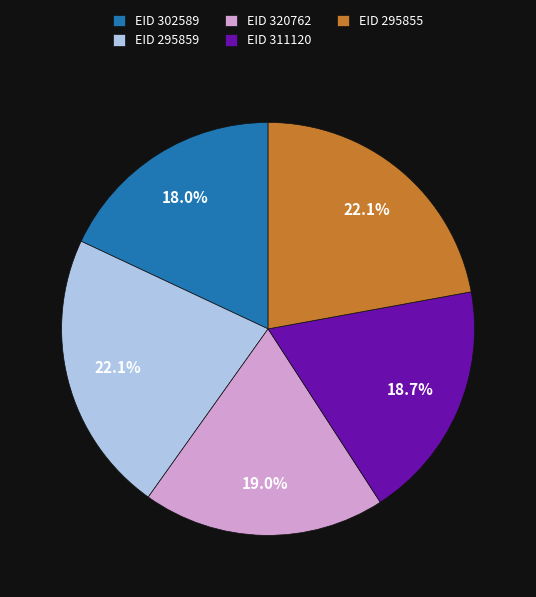

Is EID 302589 the majority of the pie?

No